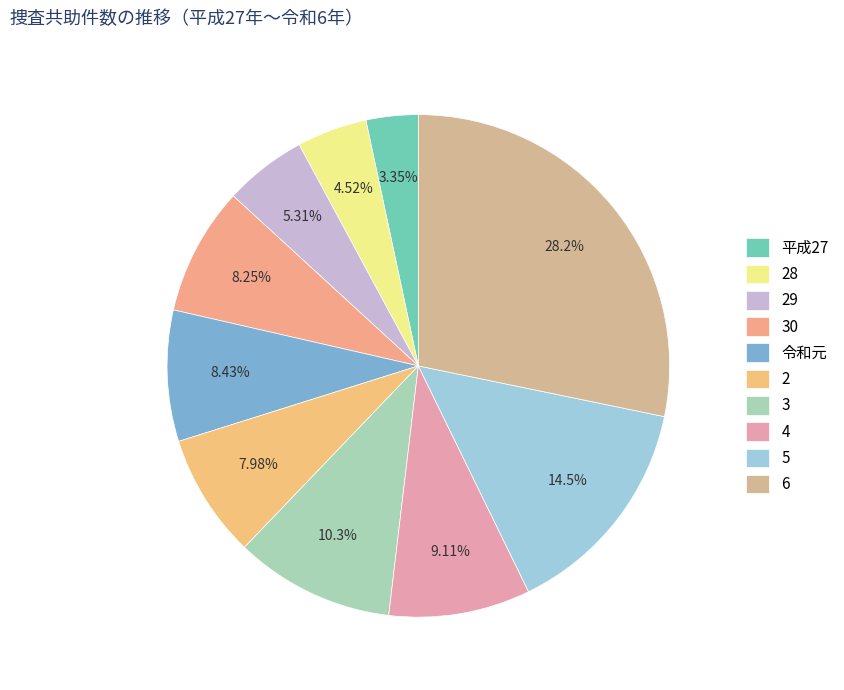

To the nearest percent, what percentage of the pie is 30?

8%